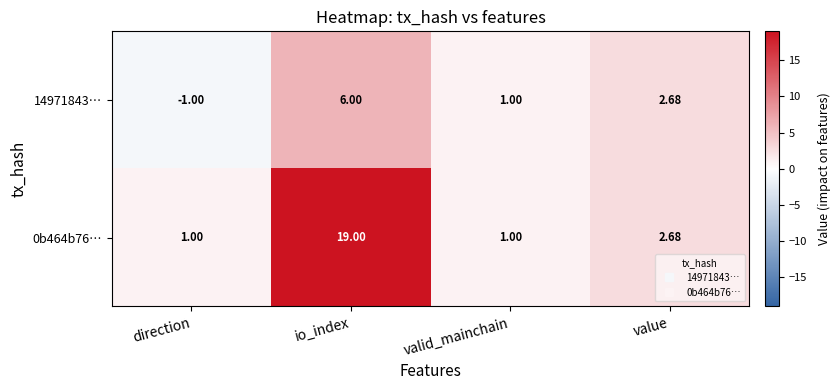

Which label corresponds to the smallest value in the chart?

direction